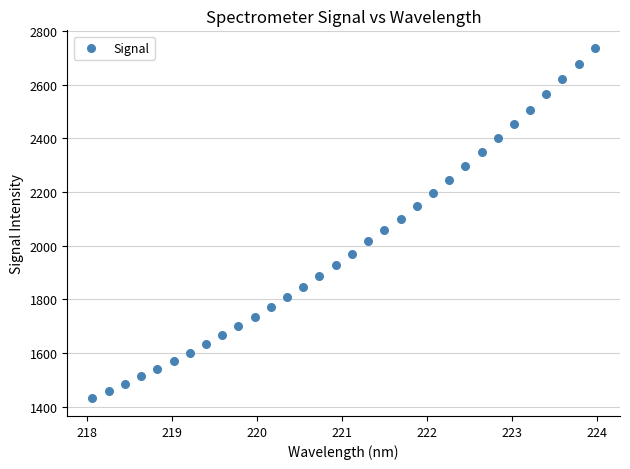

What is the range of X values (max minus min)?

5.9